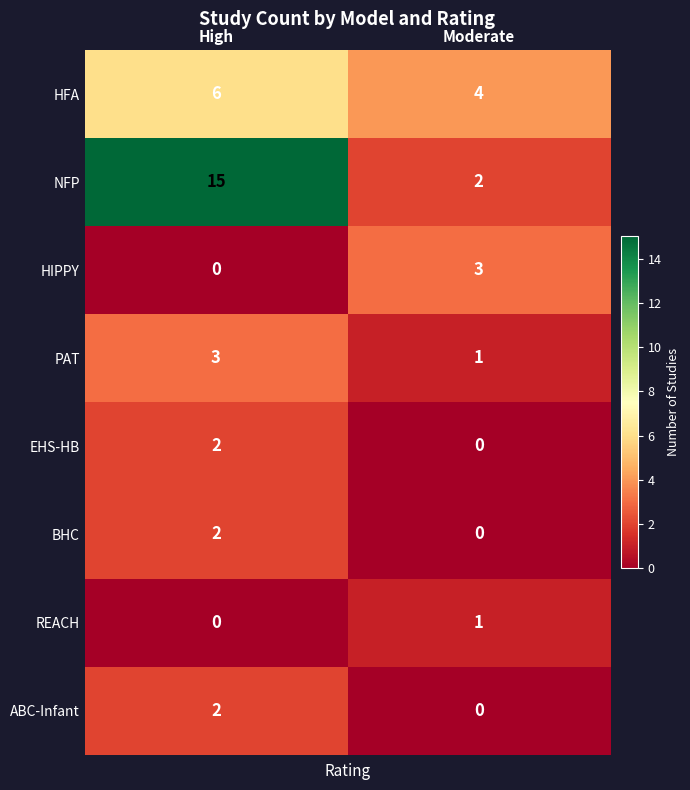

Is it true that HIPPY equals -1 at High?

False